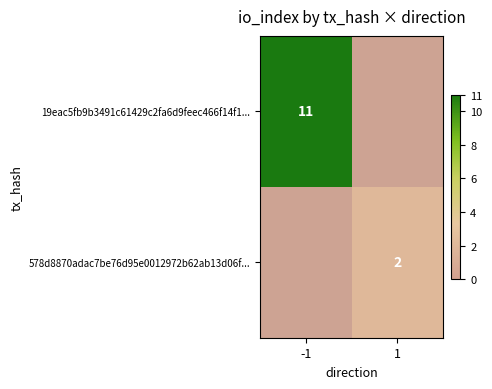

Which category has the lowest value across all series?

1